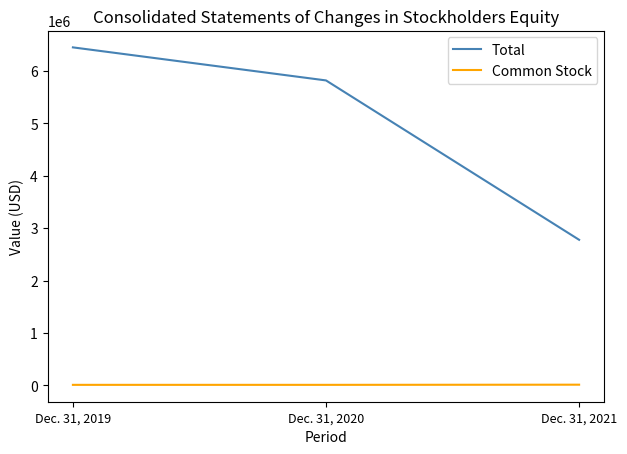

What are all the series names shown in the legend?

Total, Common Stock